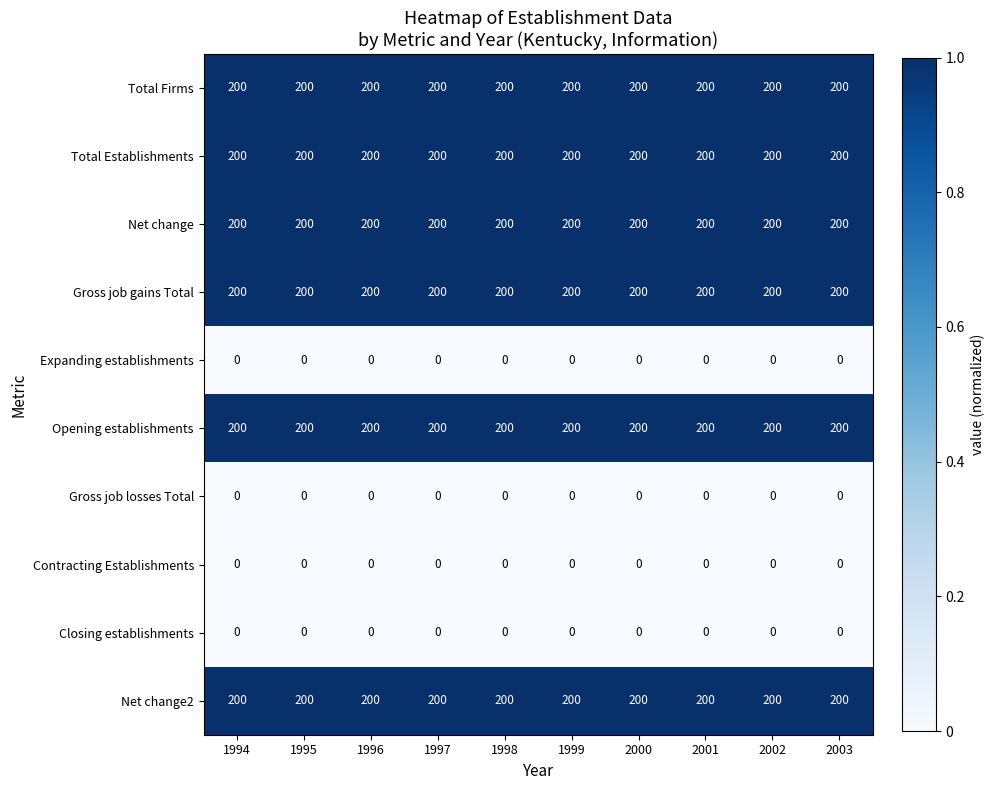

What is the difference between the highest and lowest values at 1998?

200